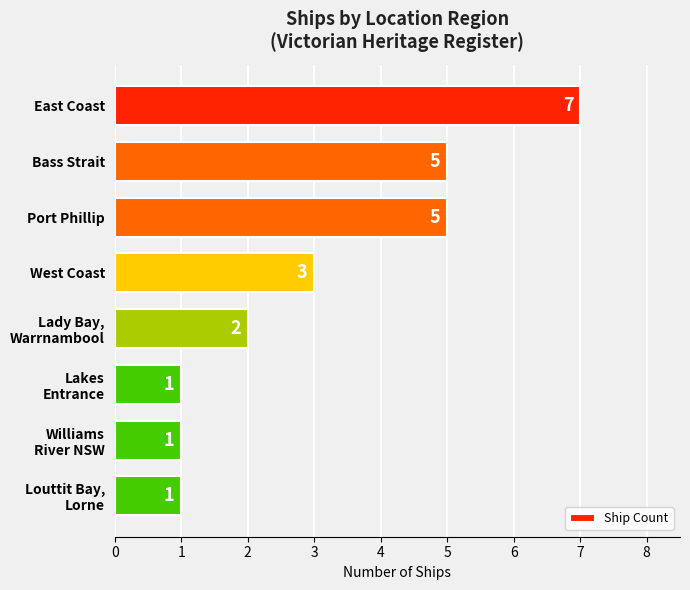

What is the maximum value shown in the chart?

7